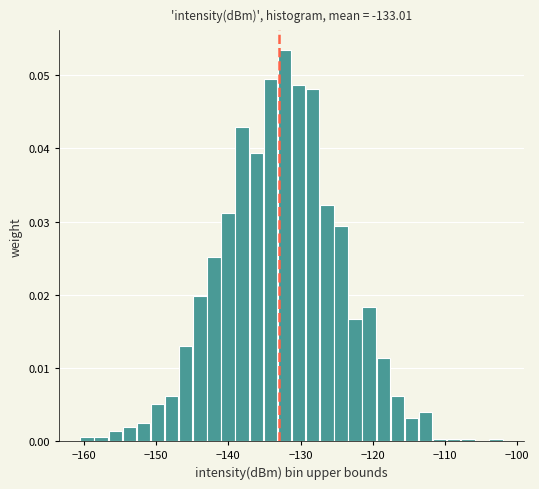

Read against the x-axis, roughly where is the centre of the tallest bar?

-132